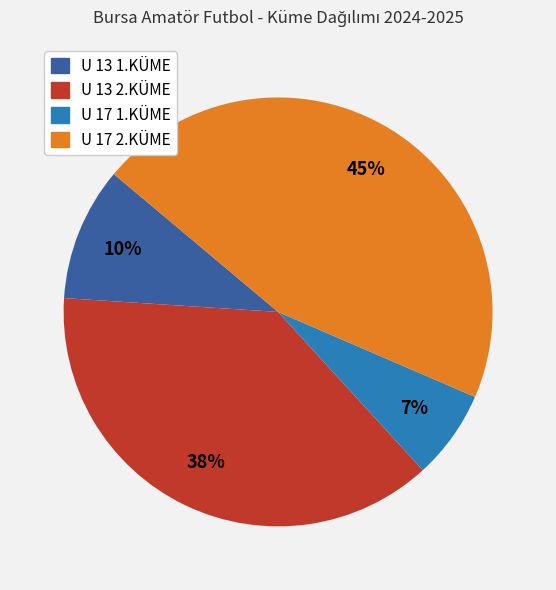

Is the sum of U 17 1.KÜME and U 13 1.KÜME greater than half?

No